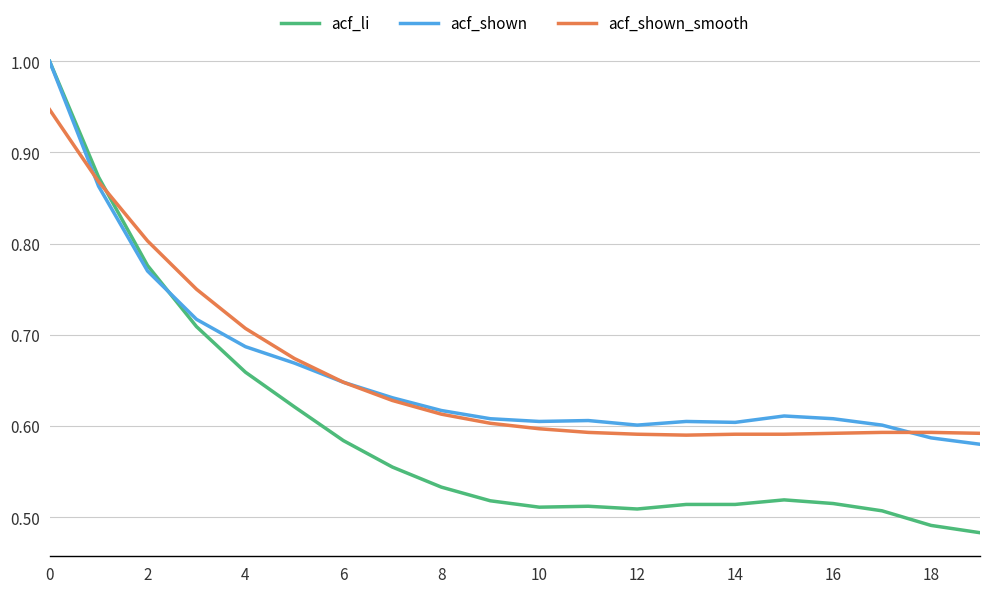

What is the greatest value displayed?

1.0